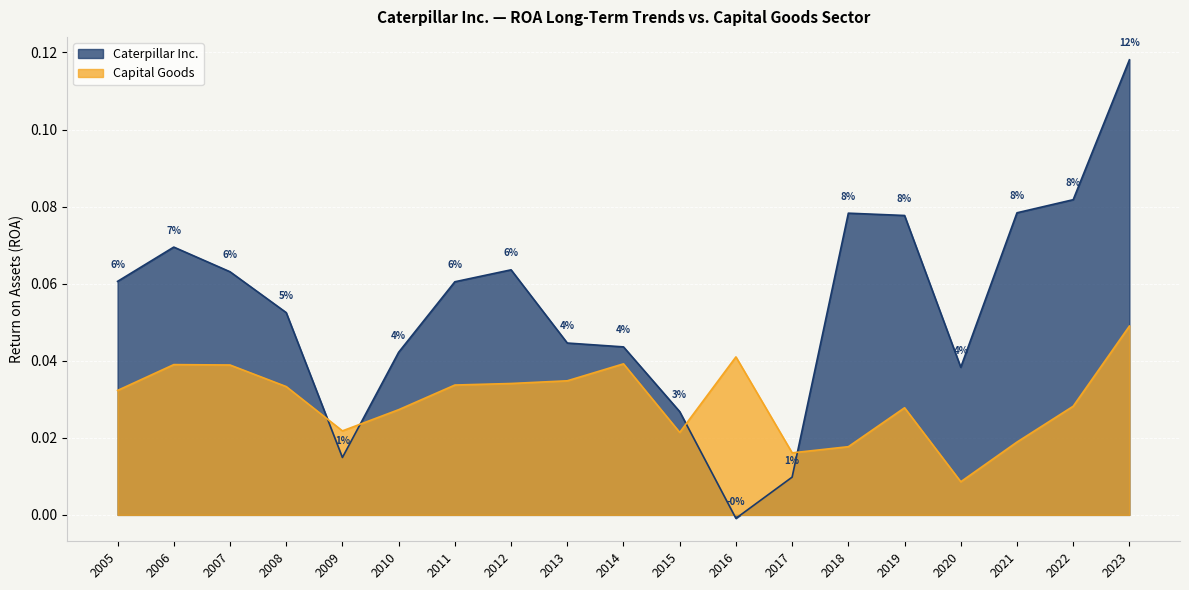

Which label corresponds to the largest value in the chart?

2023